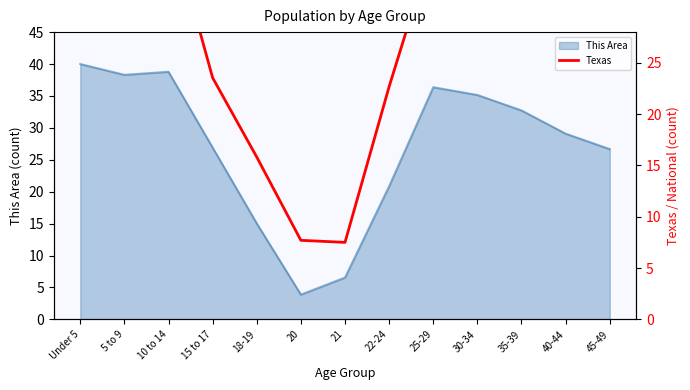

What is the lowest value of the This Area series?

3.9